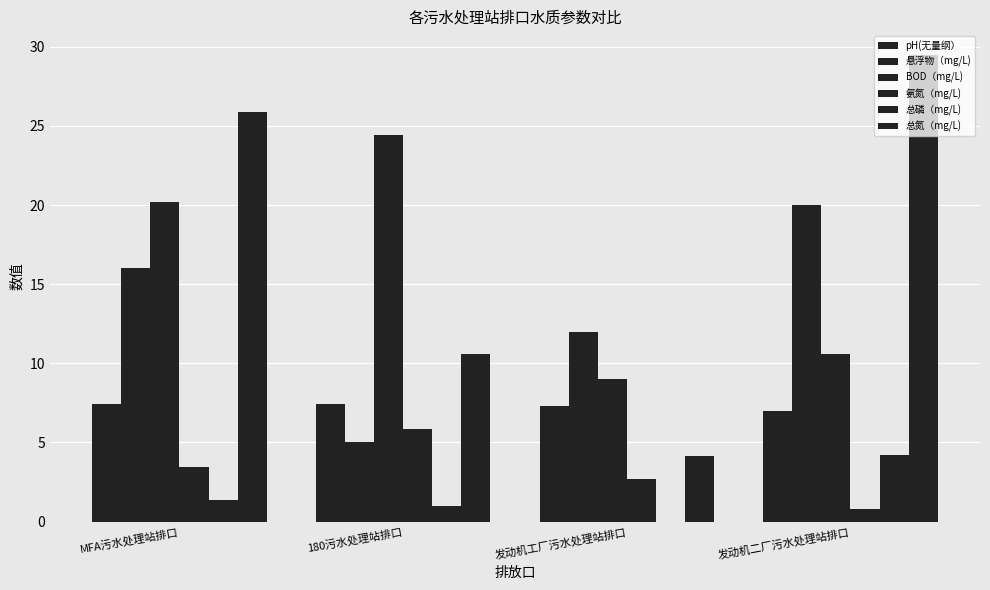

Which category has the lowest value in the BOD（mg/L) series?

发动机工厂污水处理站排口